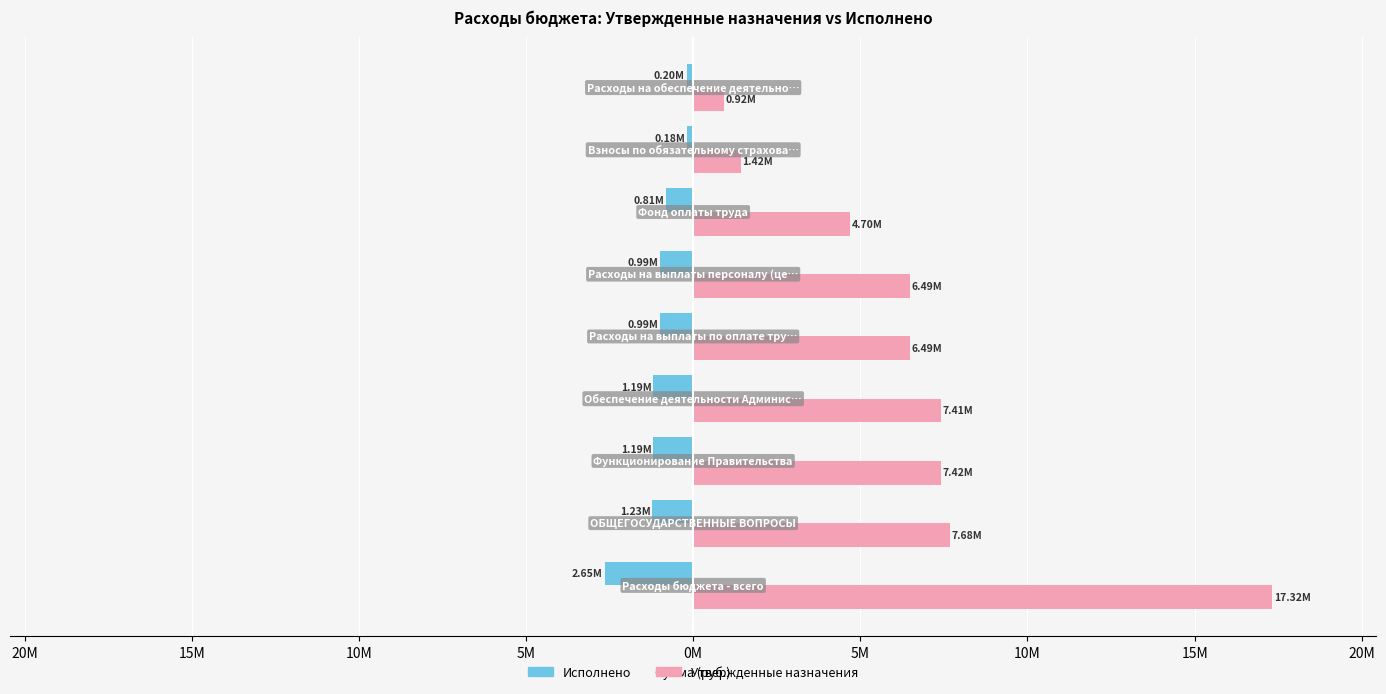

Rank the series by their average value, from highest to lowest.

Утвержденные назначения, Исполнено